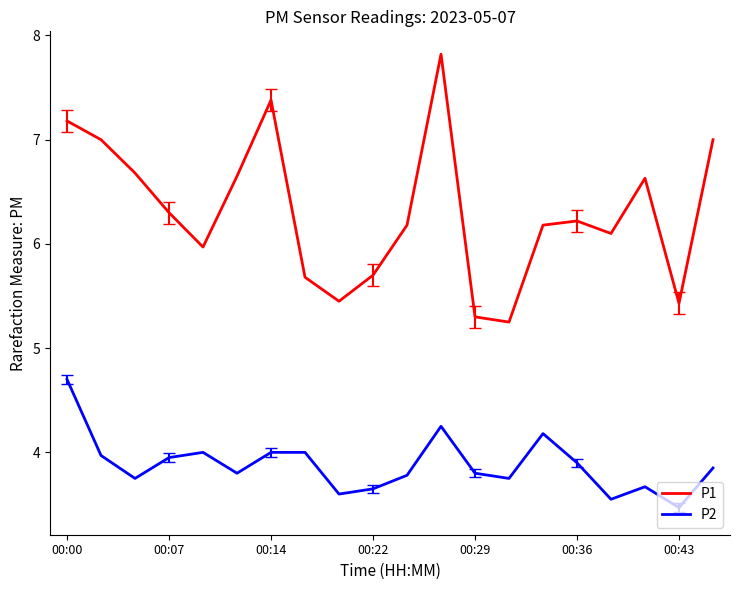

What is the difference between the maximum and minimum values in the P2 series?

1.2